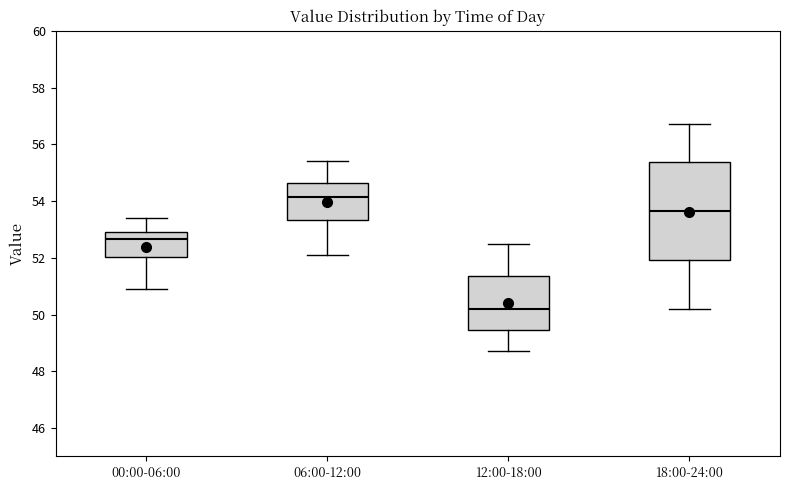

Where does the lower whisker of the box for 00:00-06:00 end on the y-axis? The values are not printed on the chart, so give them approximately, as read against the axis.

51.0